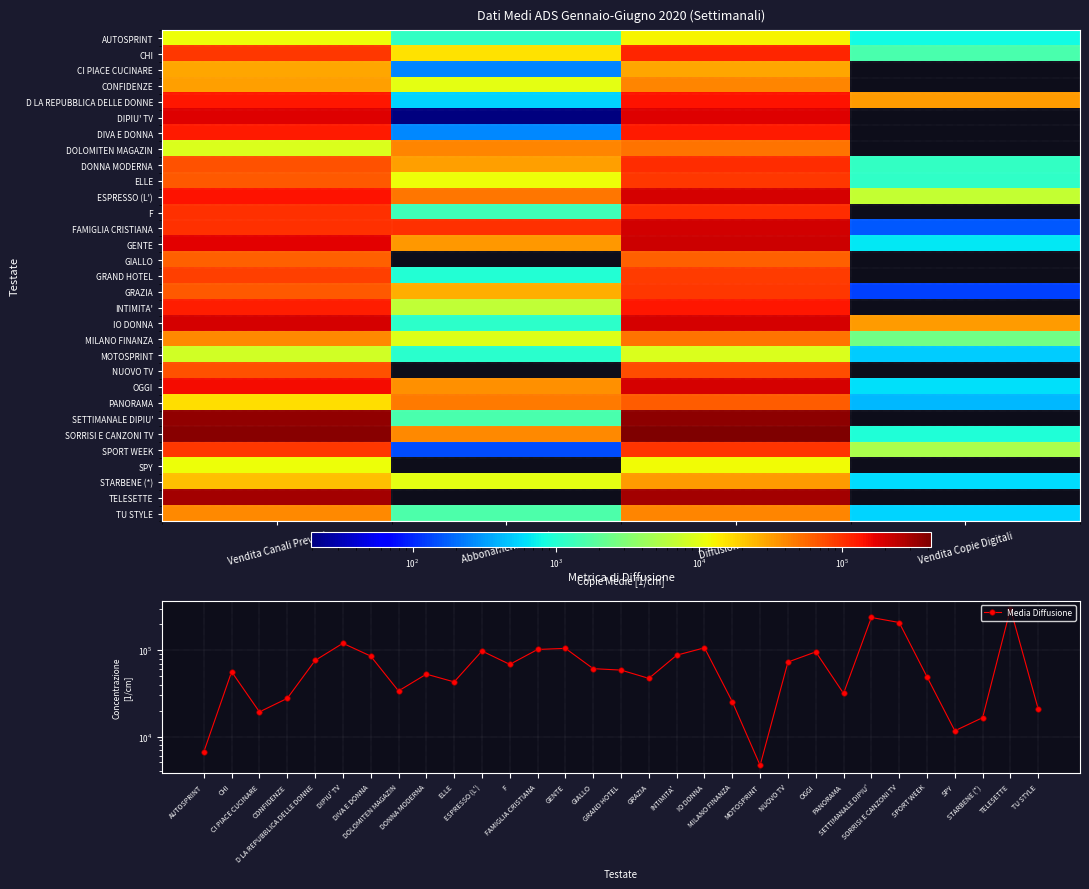

What is the approximate value of r5 at Abbonamenti Pagati?

145.0